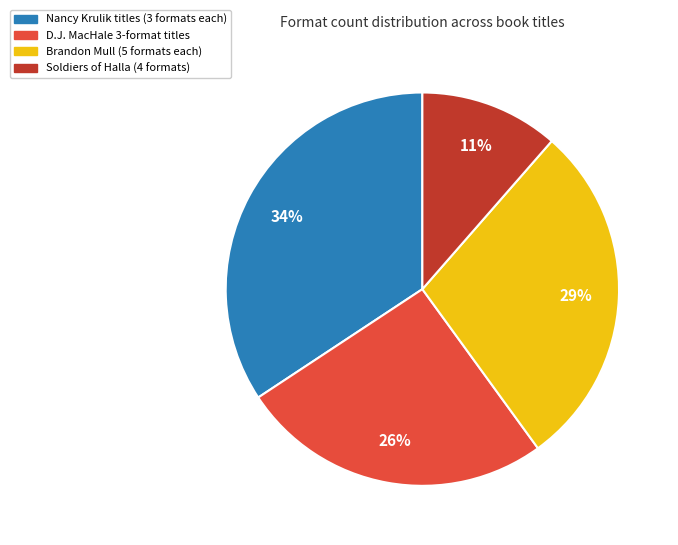

To the nearest percent, what is the difference between the largest and smallest slice percentages?

23%